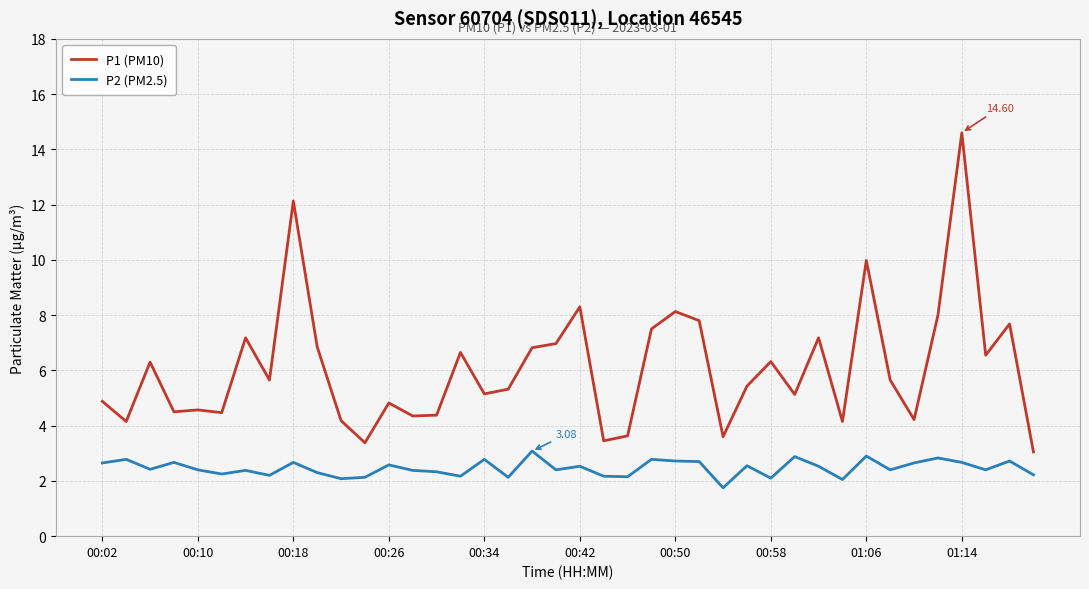

Which series has the largest total across all categories?

P1 (PM10)